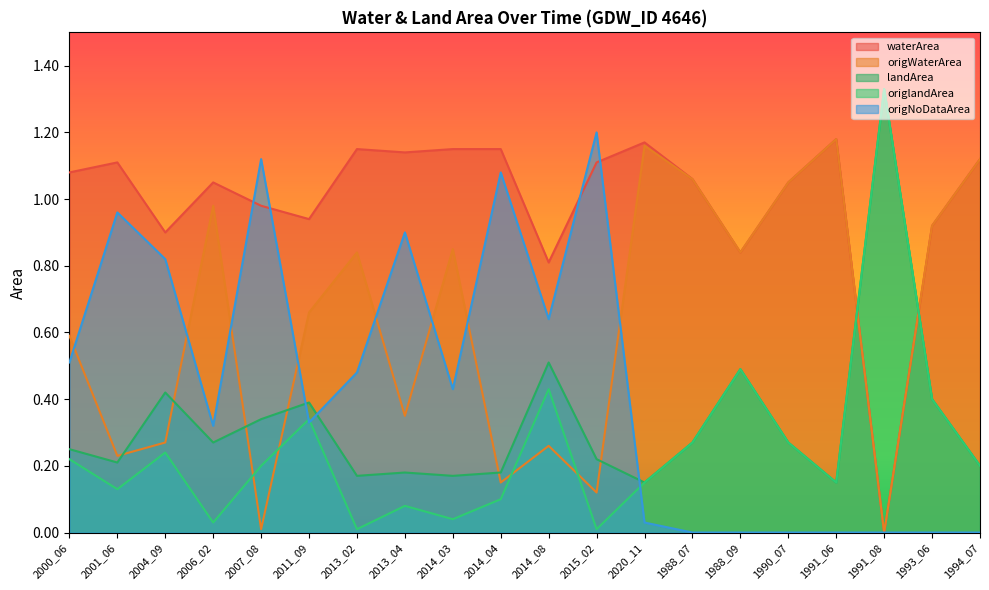

What is the label of the 16th point from the left?

1990_07